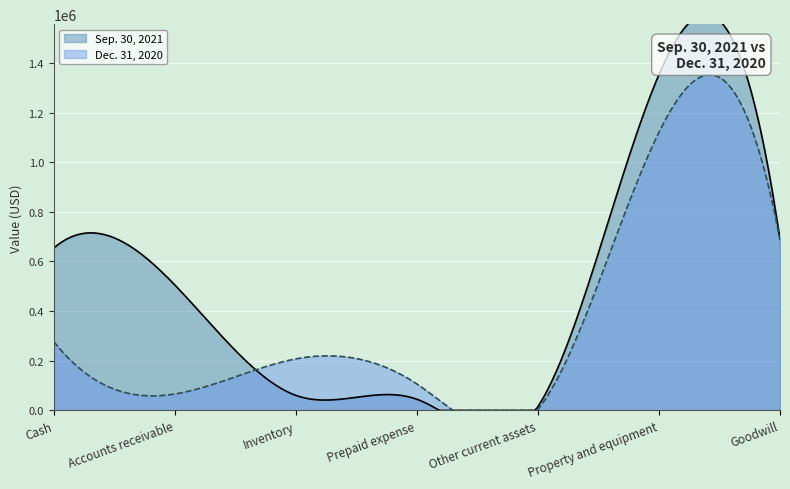

What is the difference between the highest and lowest values at Cash?

376836